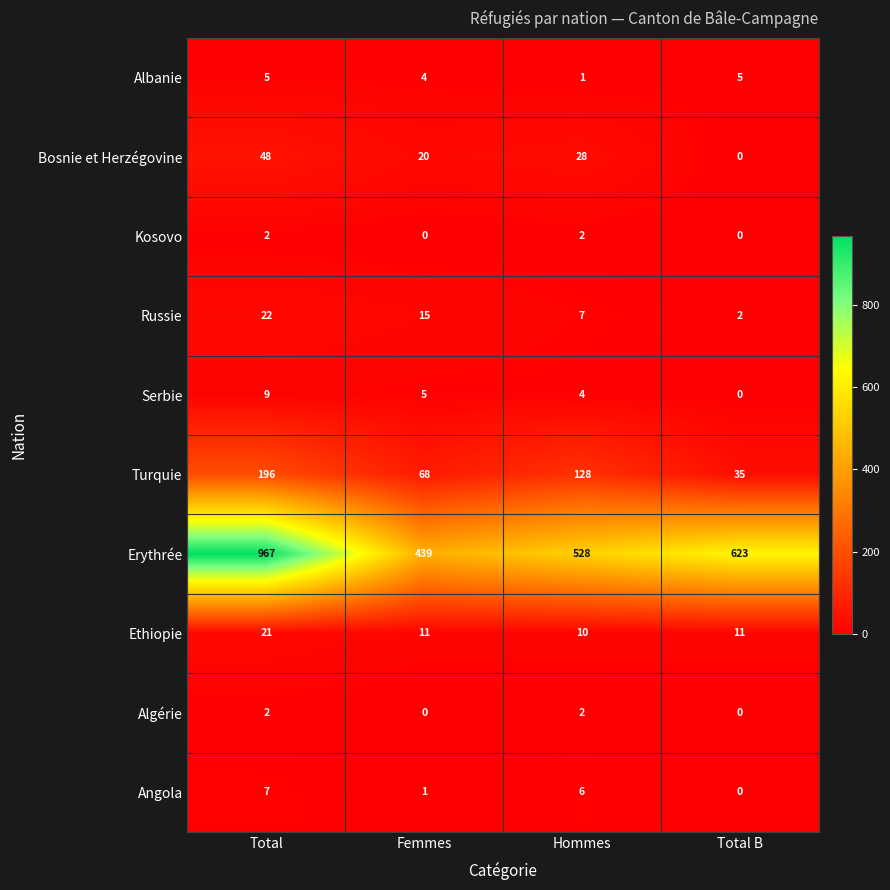

The Kosovo series shows 0 at Total B. True or false?

True